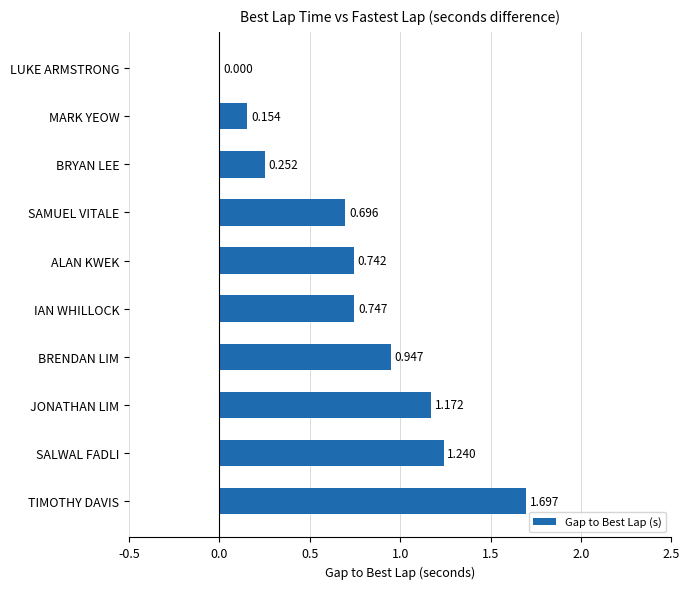

Where is the data nearest to the value 0?

LUKE ARMSTRONG